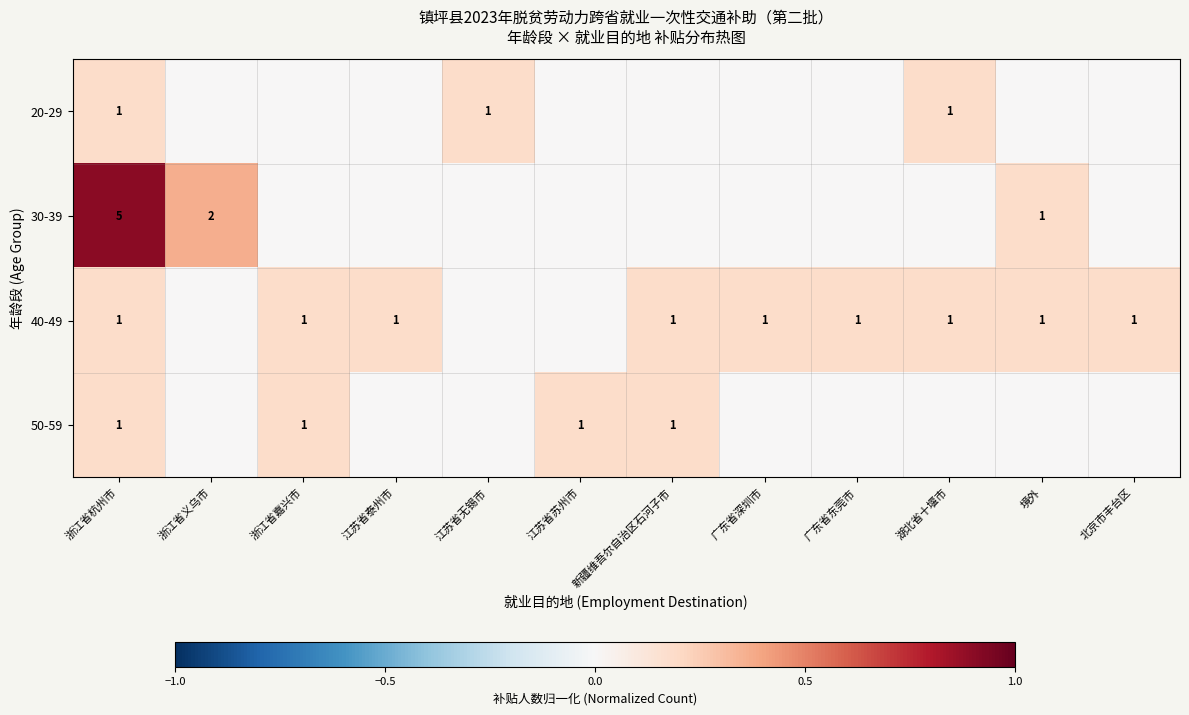

At which category is the sum across all series the highest?

浙江省杭州市